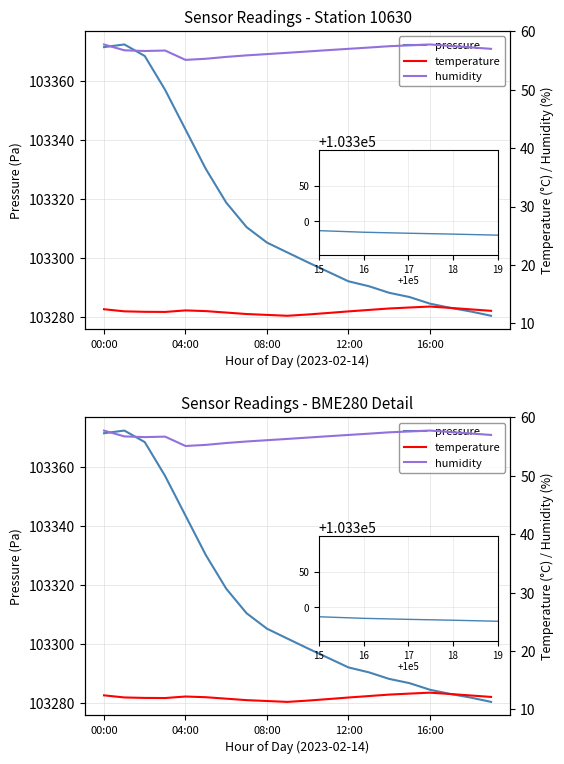

Is the value of temperature at 8 greater than the value of humidity at 7?

No